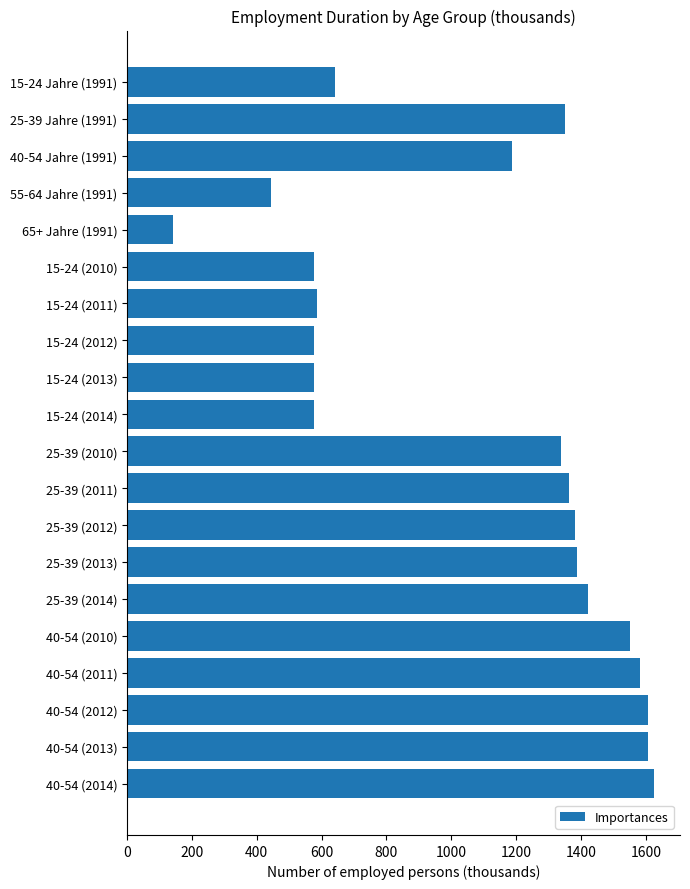

What is the change in value from 55-64 Jahre (1991) to 25-39 (2010)?

+891.8